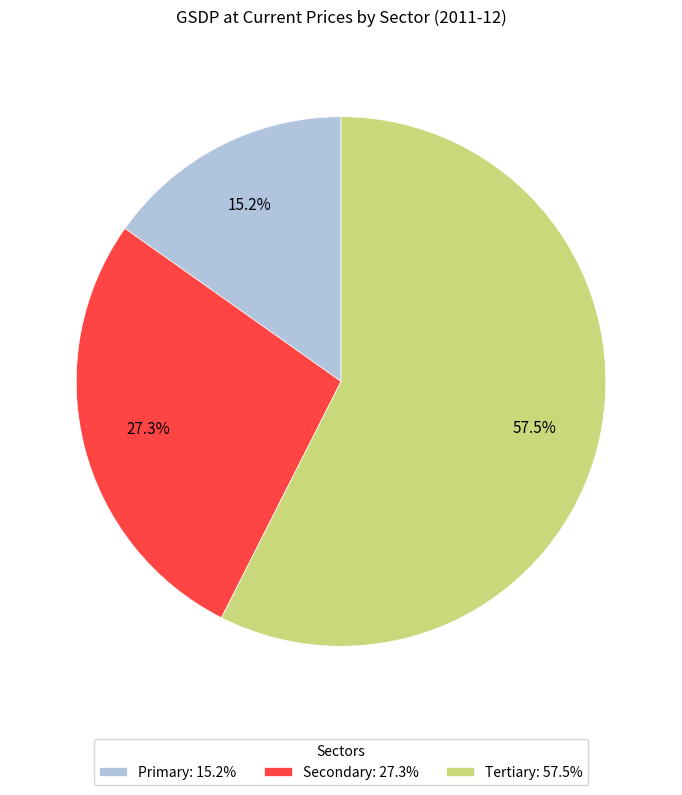

The Secondary slice represents 21% of the pie. True or false?

False